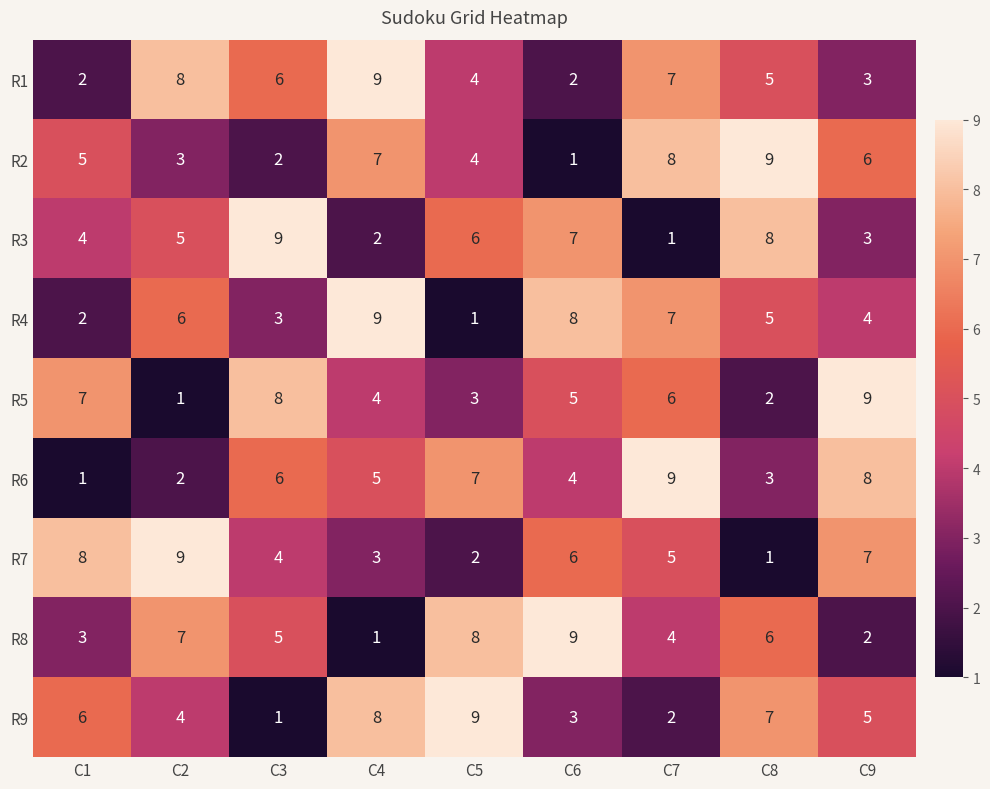

What is the average value of the R8 series?

5